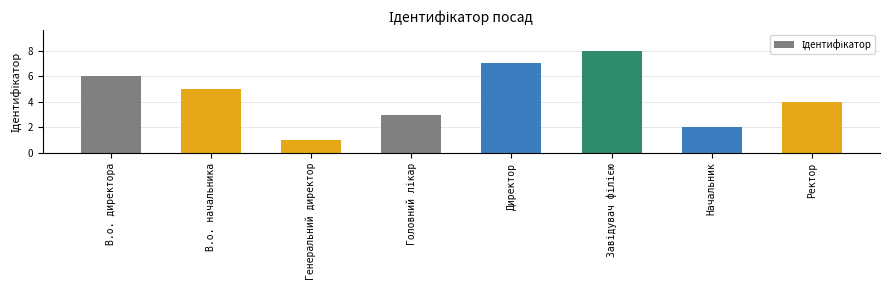

What is the difference between the maximum and minimum values?

7